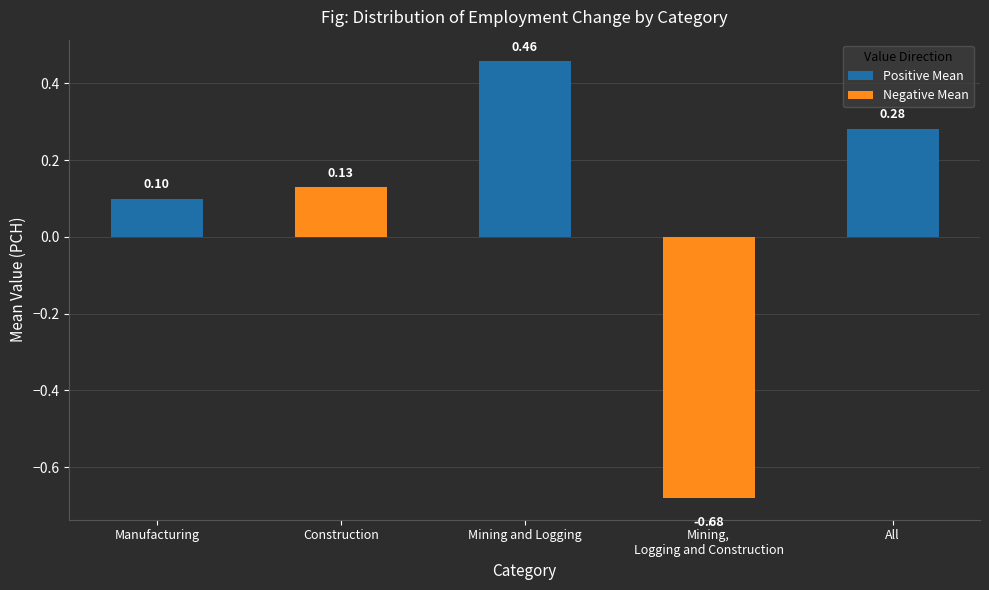

What is the change in value from Construction to Mining and Logging?

+0.3